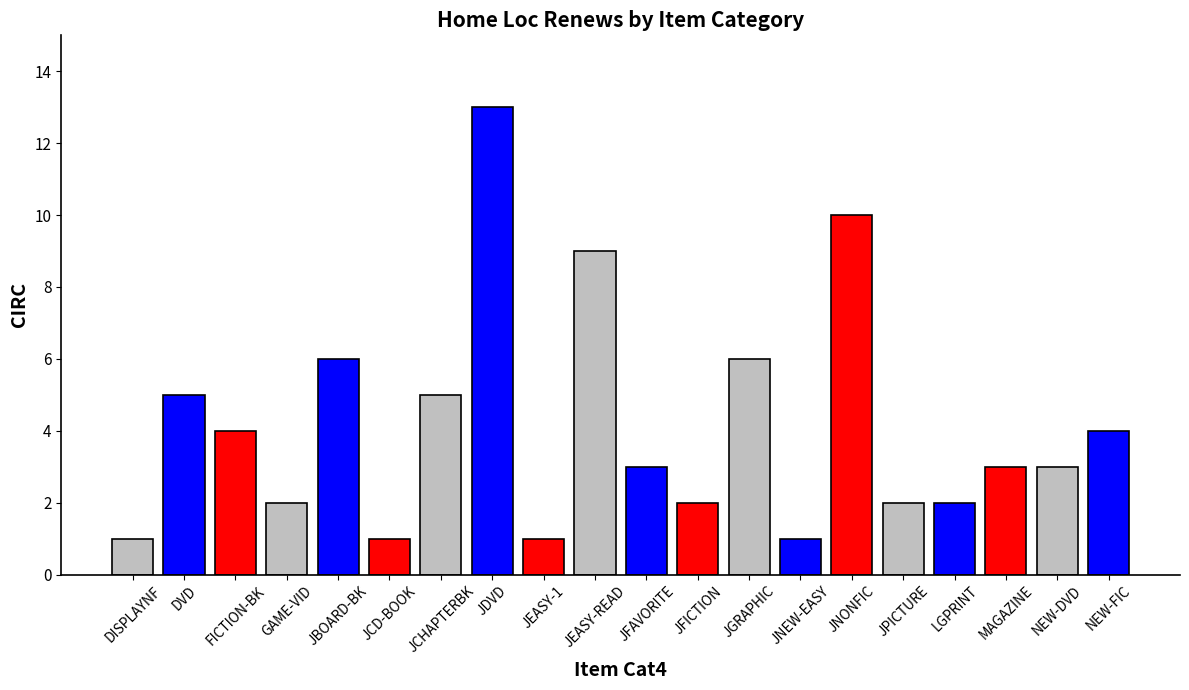

The value at JNONFIC is 2. True or false?

False